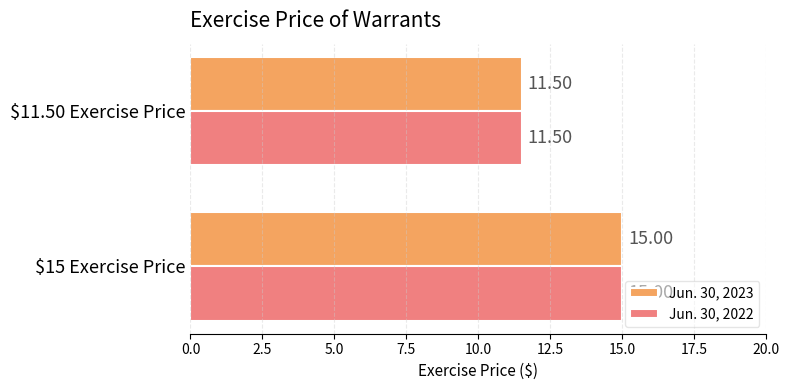

What is the sum of all Jun. 30, 2022 values?

26.5